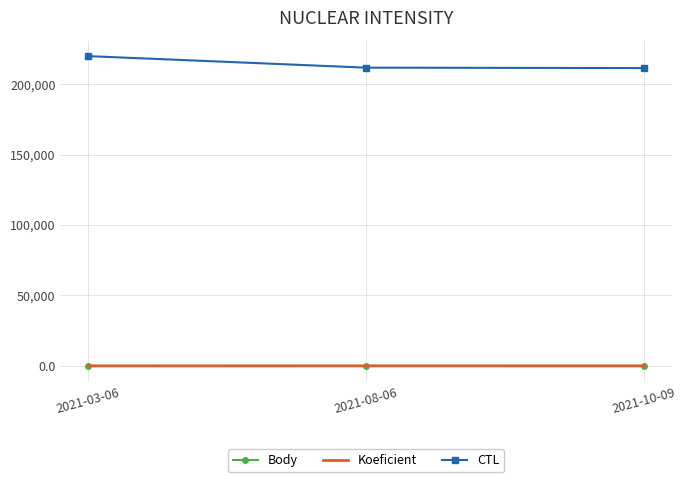

The value of Body at 2021-10-09 is 6. True or false?

True